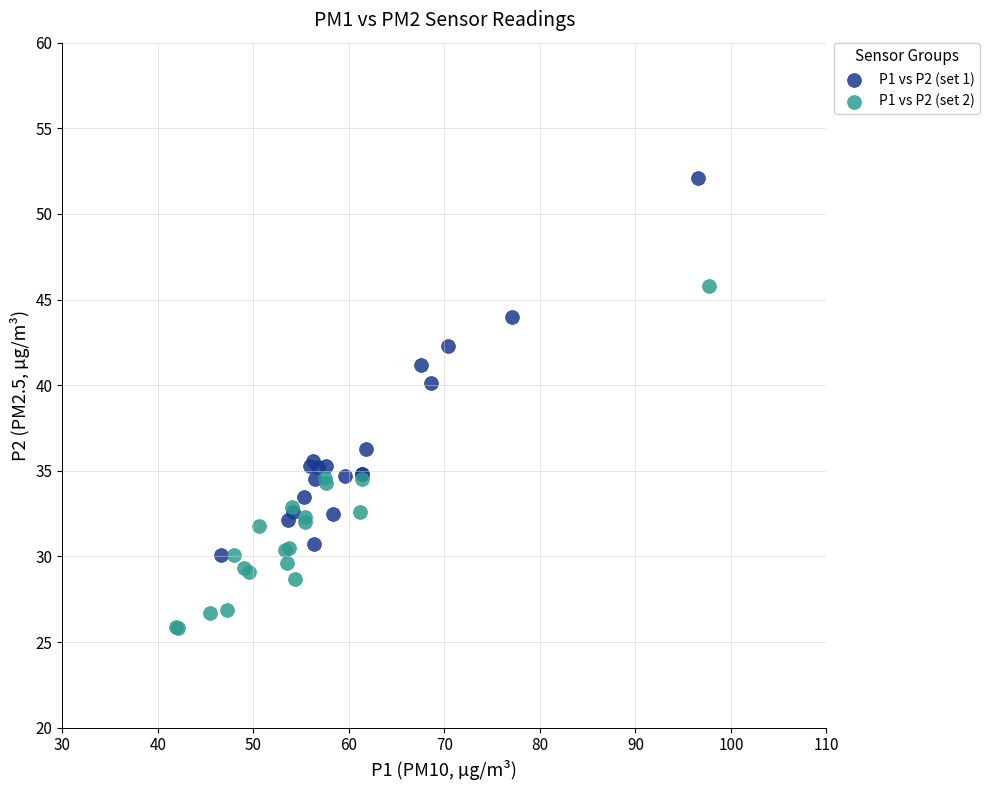

Which series reaches the maximum Y coordinate?

P1 vs P2 (set 1)